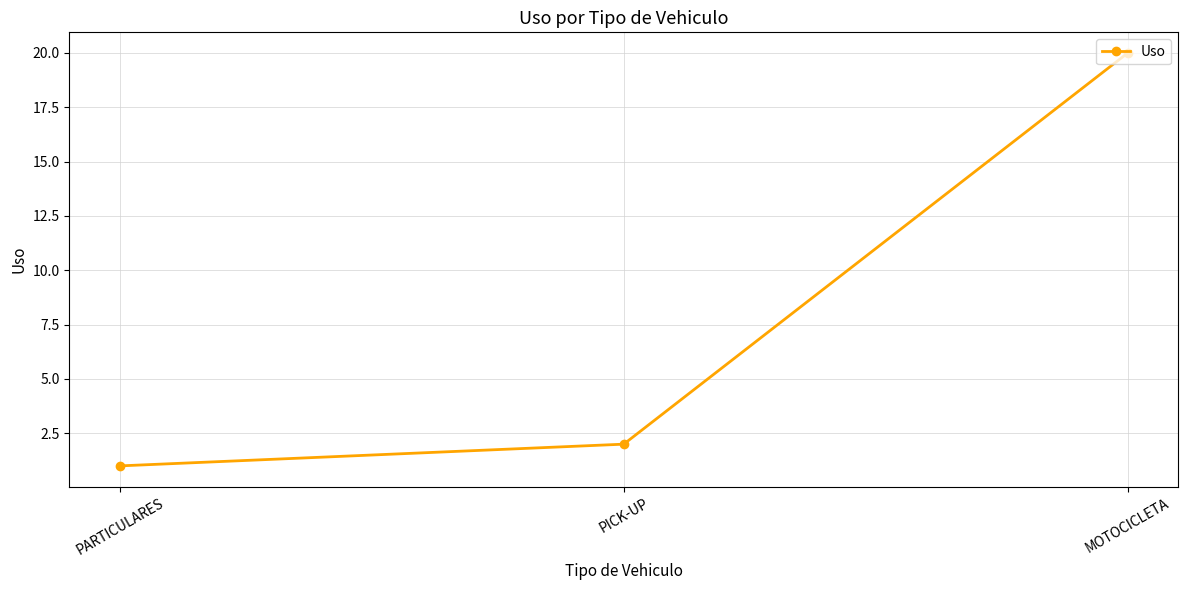

What is the ratio of the value at MOTOCICLETA to the value at PARTICULARES?

20.0